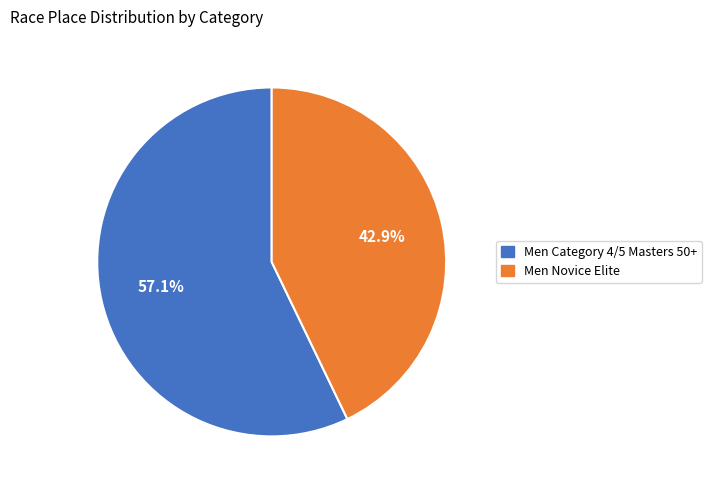

True or false: Men Novice Elite accounts for 43% of the total.

True